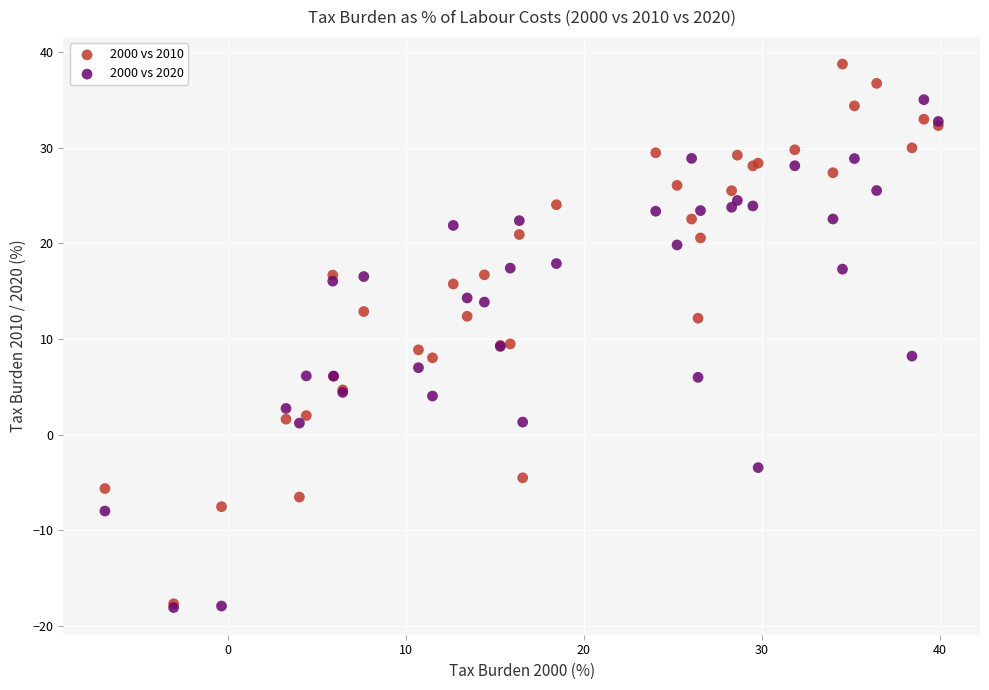

What are all the series names shown in the legend?

2000 vs 2010, 2000 vs 2020